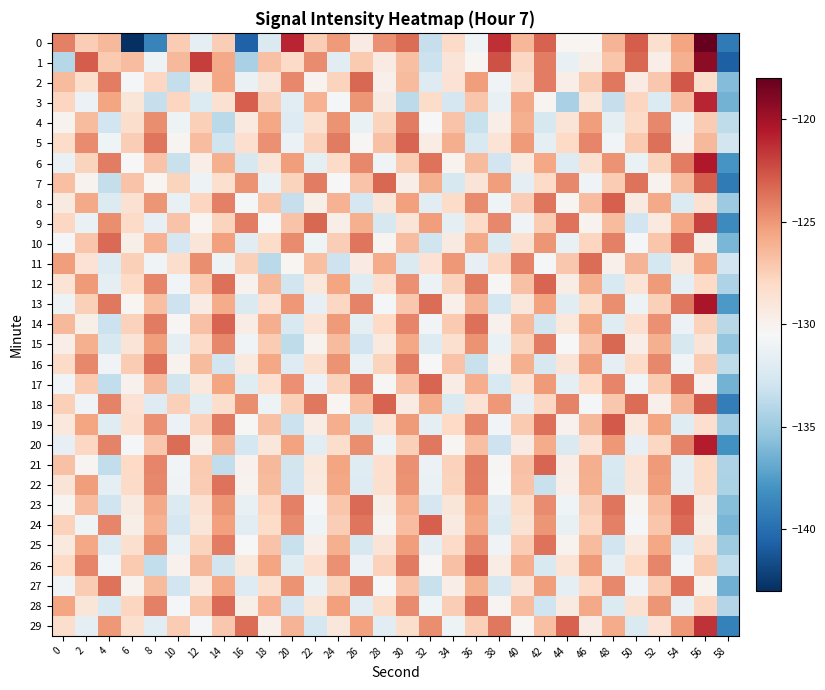

Which series has the largest total across all categories?

5